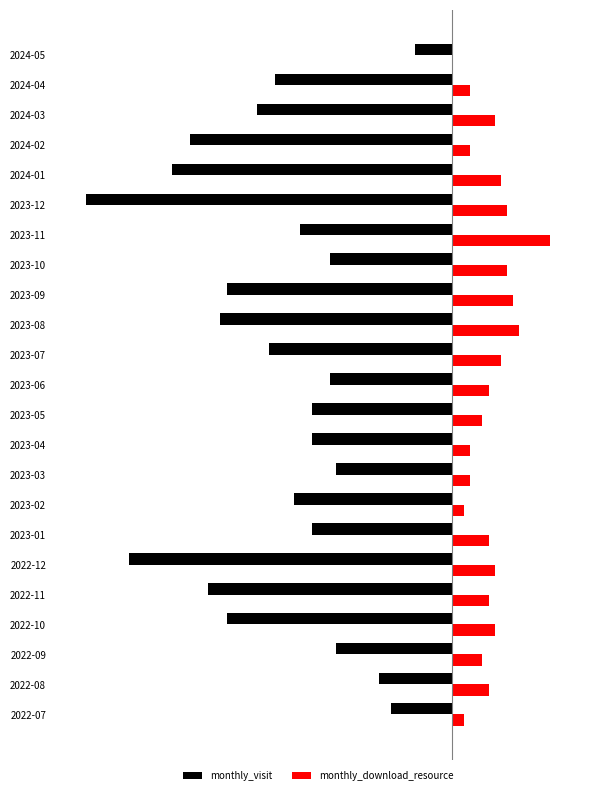

List the labels in order of monthly_download_resource value, smallest first.

2024-05, 2022-07, 2023-02, 2023-03, 2023-04, 2024-02, 2024-04, 2022-09, 2023-05, 2022-08, 2022-11, 2023-01, 2023-06, 2022-10, 2022-12, 2024-03, 2023-07, 2024-01, 2023-10, 2023-12, 2023-09, 2023-08, 2023-11